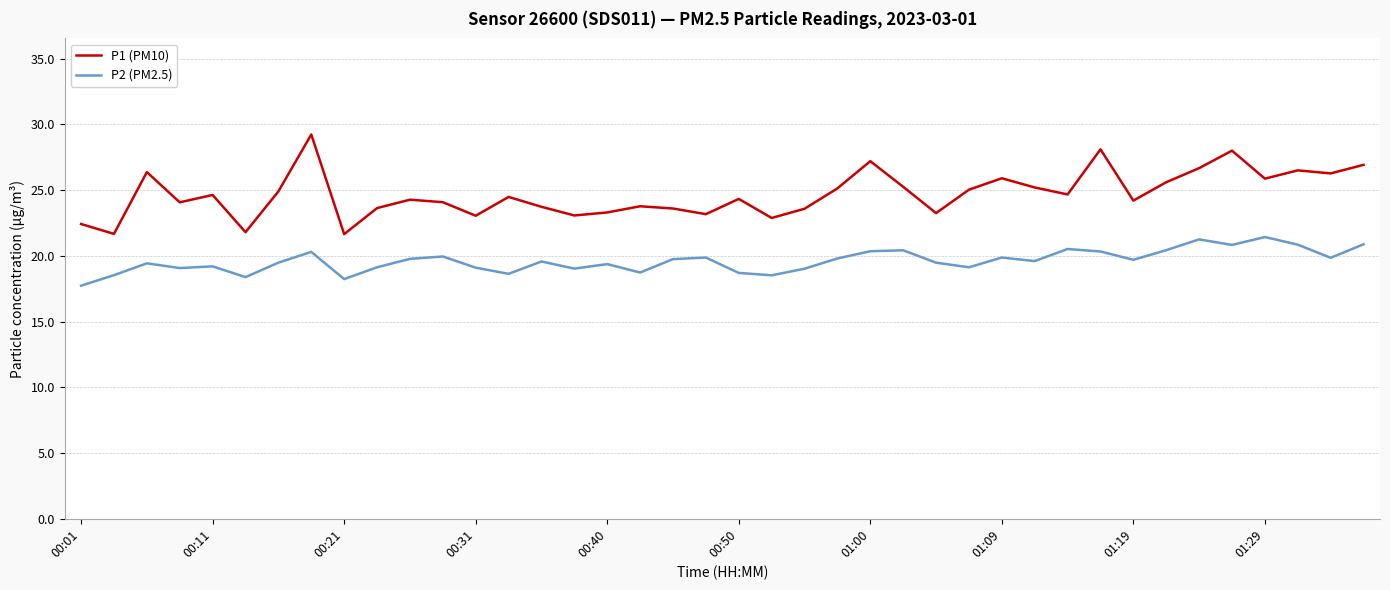

Which series has the largest total across all categories?

P1 (PM10)